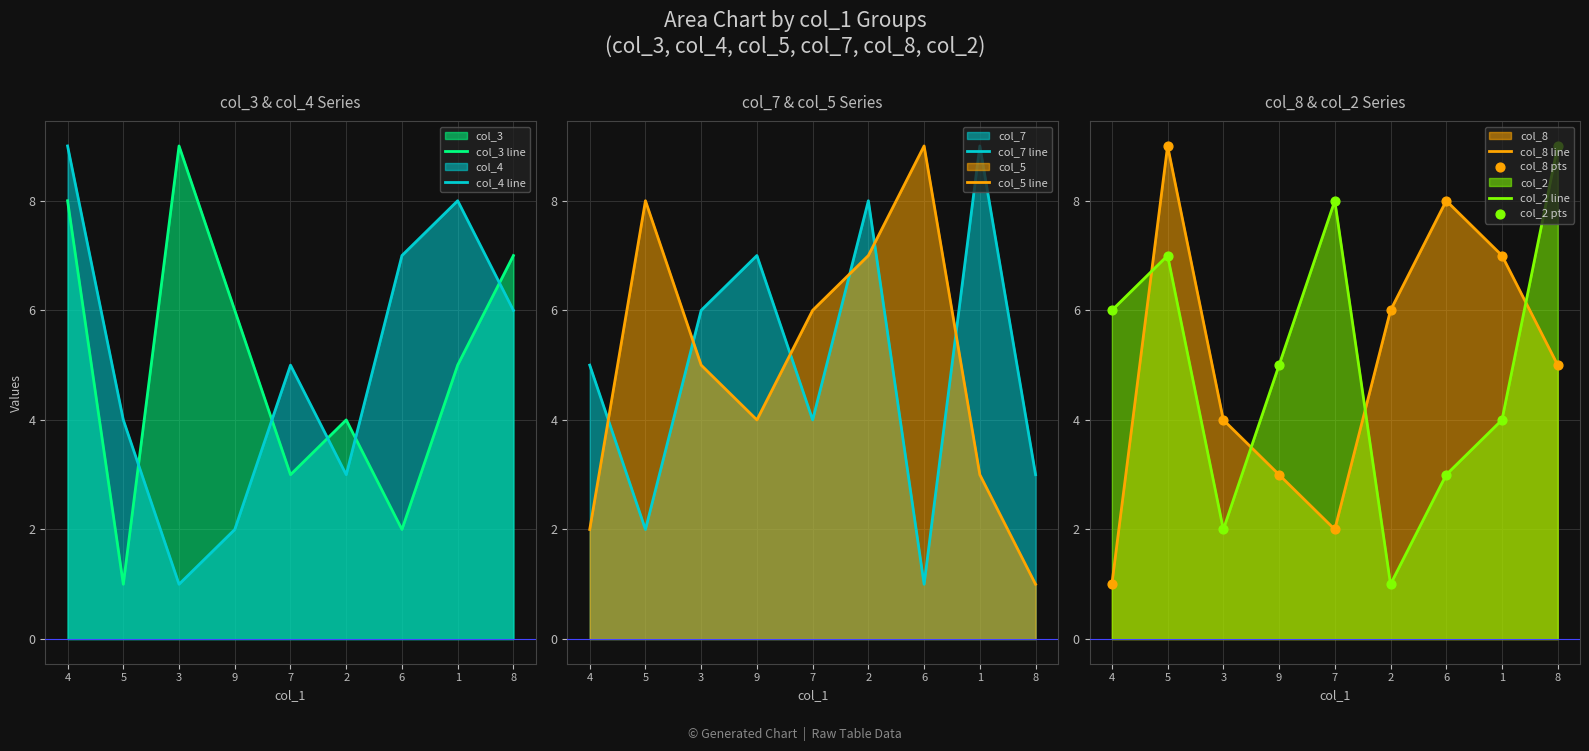

What is the total value across all series at 3?

27